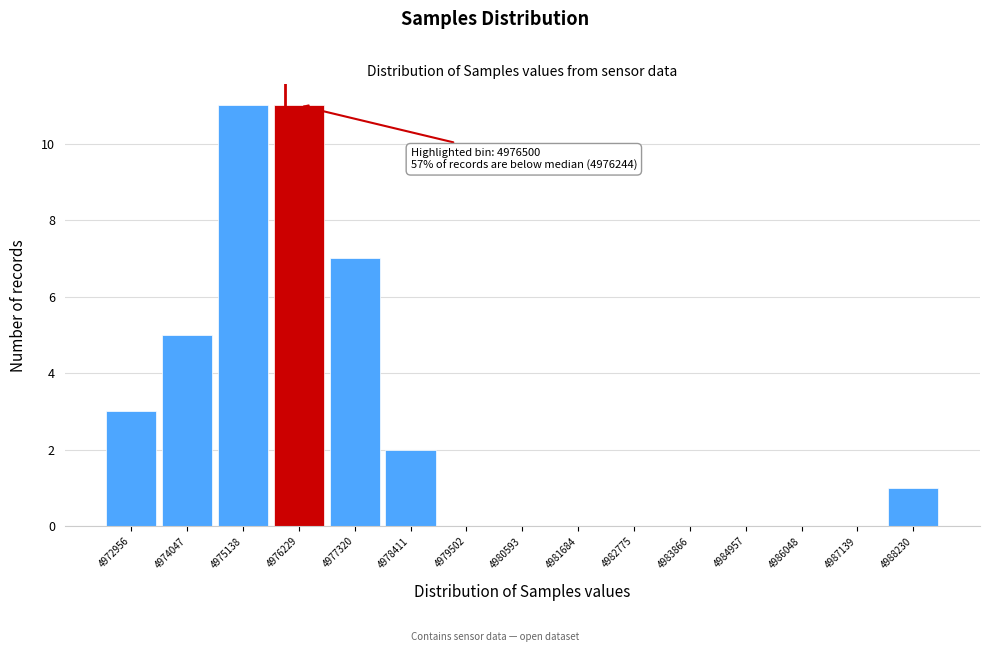

Reading left to right, what are all the values shown in this chart?

4972956=3	4974047=5	4975138=11	4976229=11	4977320=7	4978411=2	4979502=0	4980593=0	4981684=0	4982775=0	4983866=0	4984957=0	4986048=0	4987139=0	4988230=1